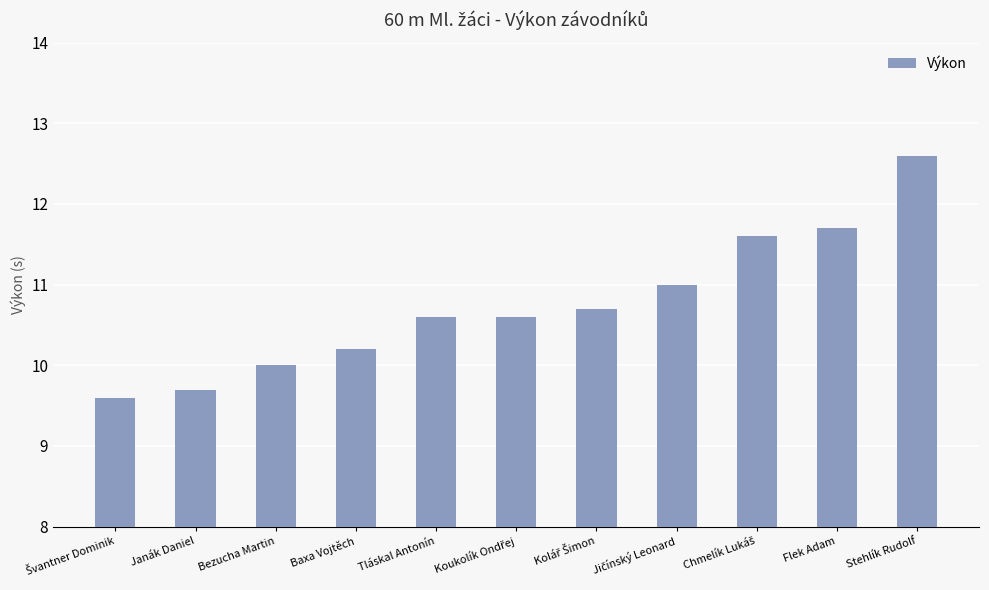

What is the value of the 4th bar from the left?

10.2